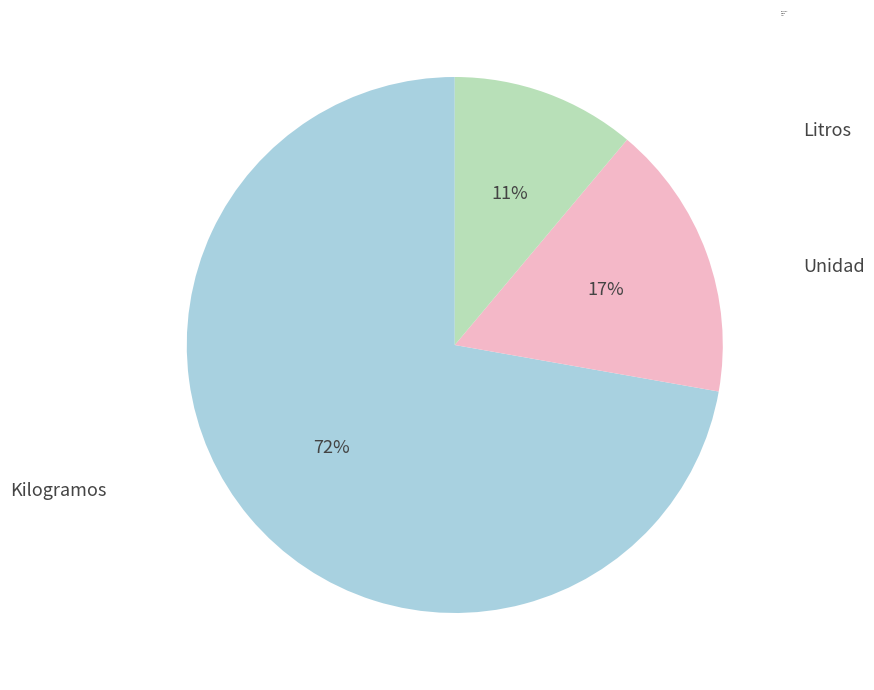

What percentage do Kilogramos and Litros together represent?

83.3%